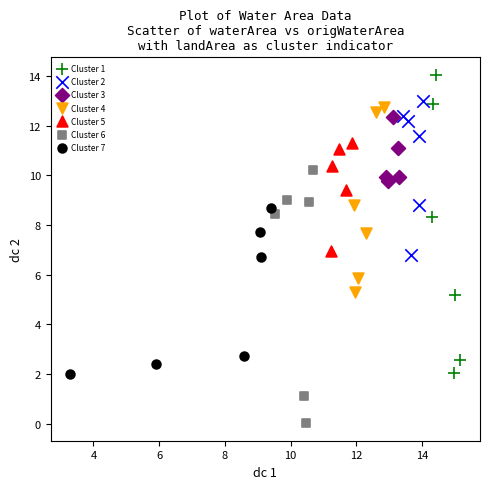

Which series has the widest spread of Y values?

Cluster 1